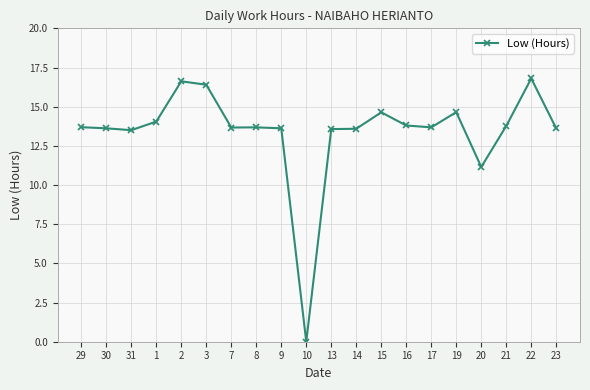

How many data points are less than 13?

2